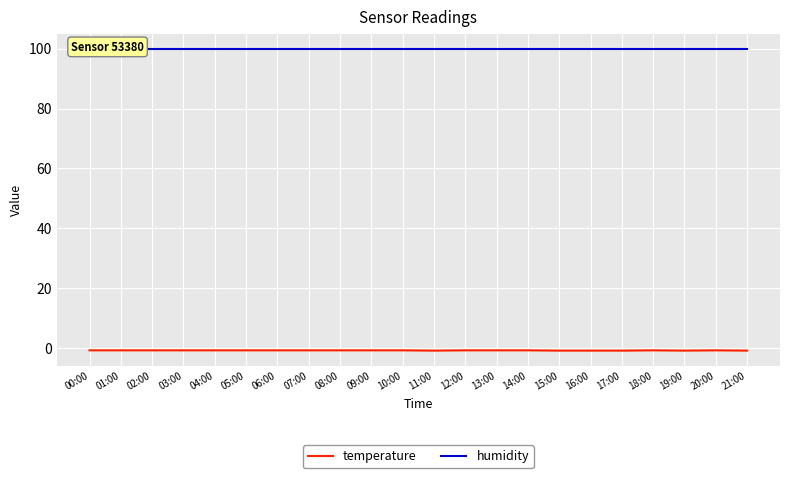

What is the difference between the second highest and second lowest values in the temperature series?

0.1